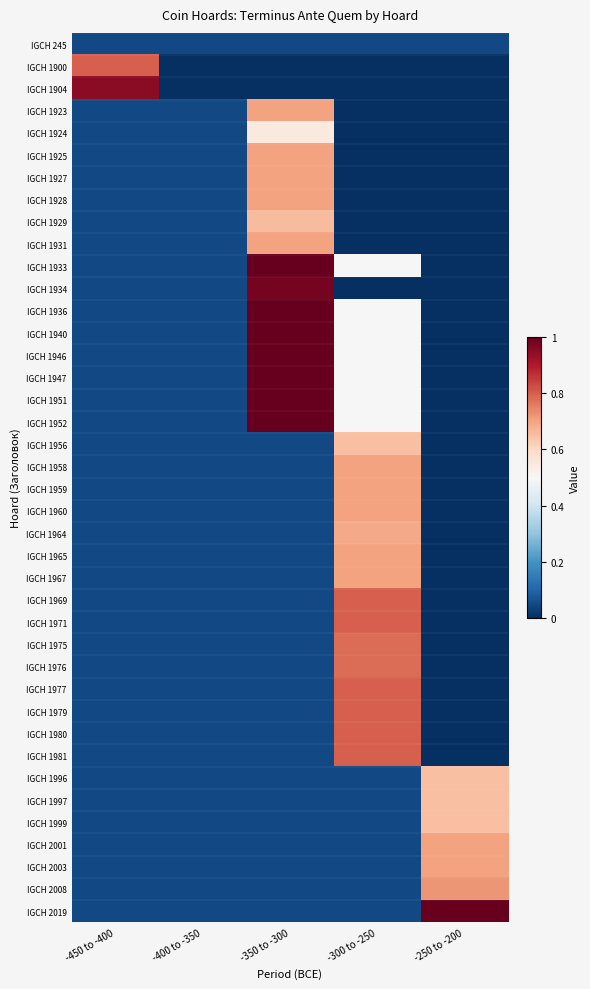

Which label corresponds to the largest value in the chart?

-350 to -300